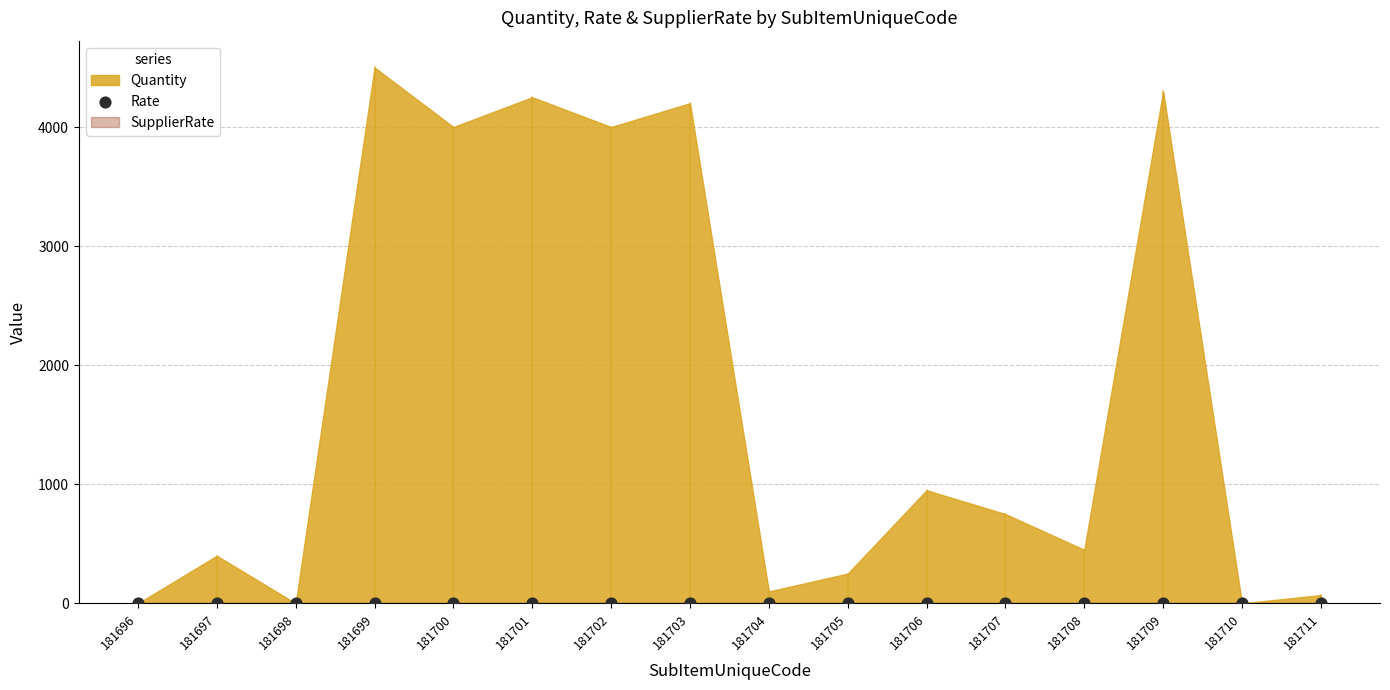

Which series has the widest spread of Y values?

Quantity